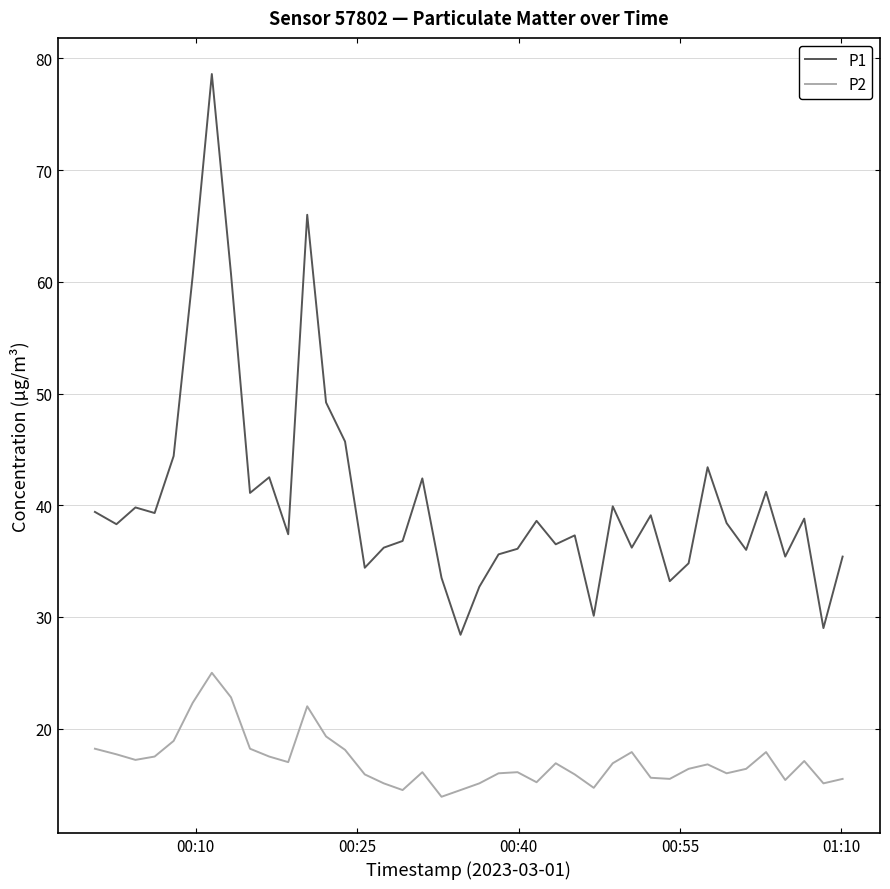

True or false: P1 and P2 cross at least once.

False